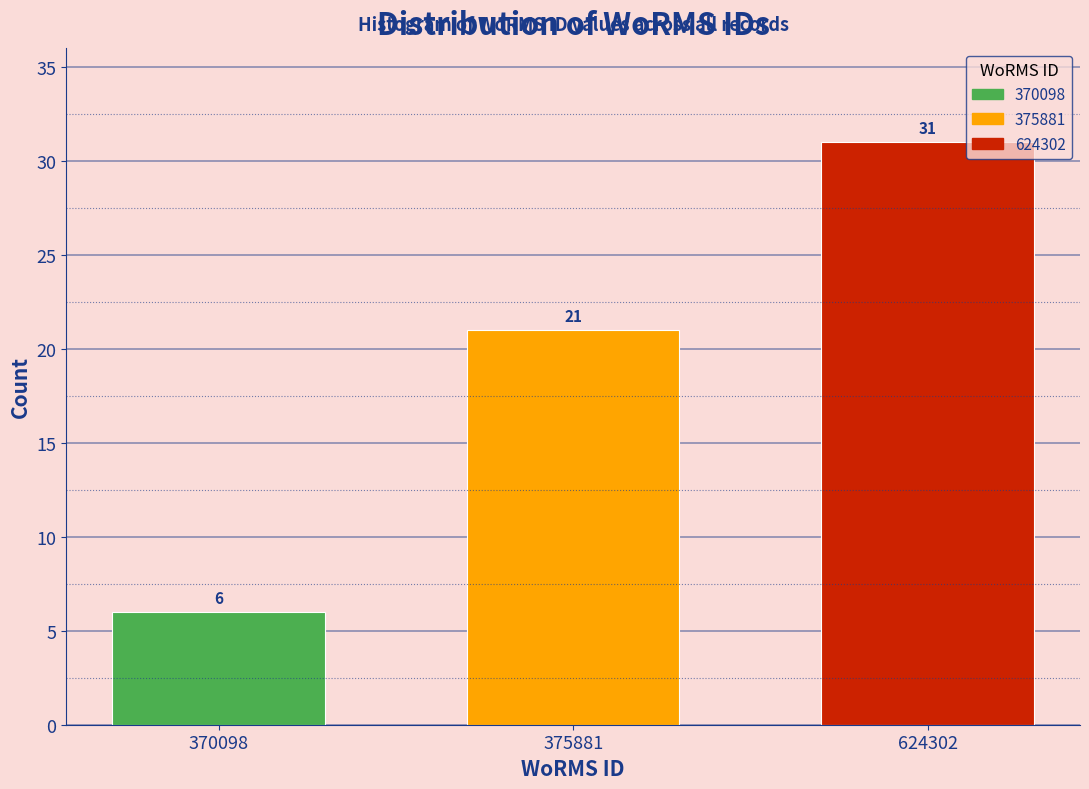

Reading left to right, extract all data points from this chart.

370098=6	375881=21	624302=31